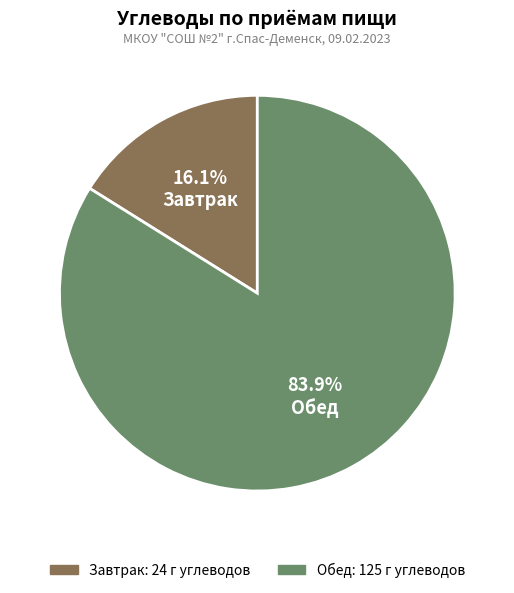

To the nearest percent, what is the difference between the Завтрак and Обед slice percentages?

68%